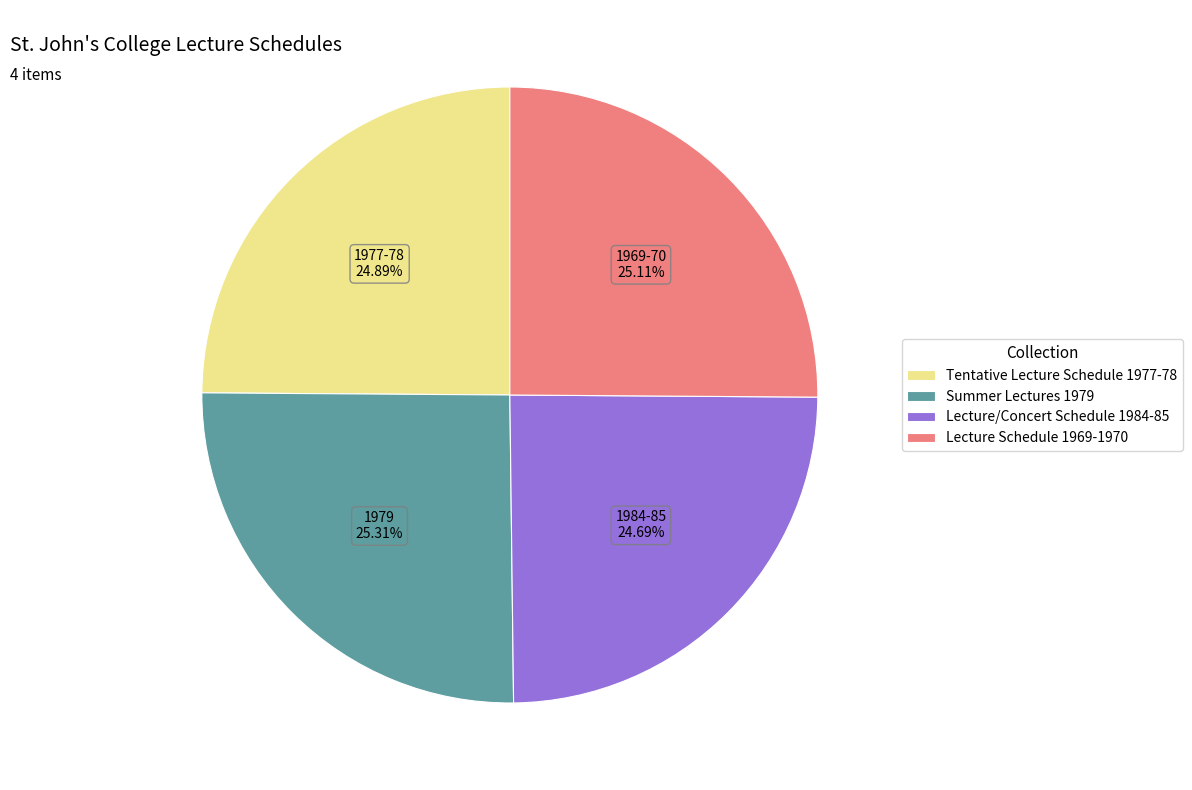

Is it true that Summer Lectures 1979 is 25% of the pie?

True